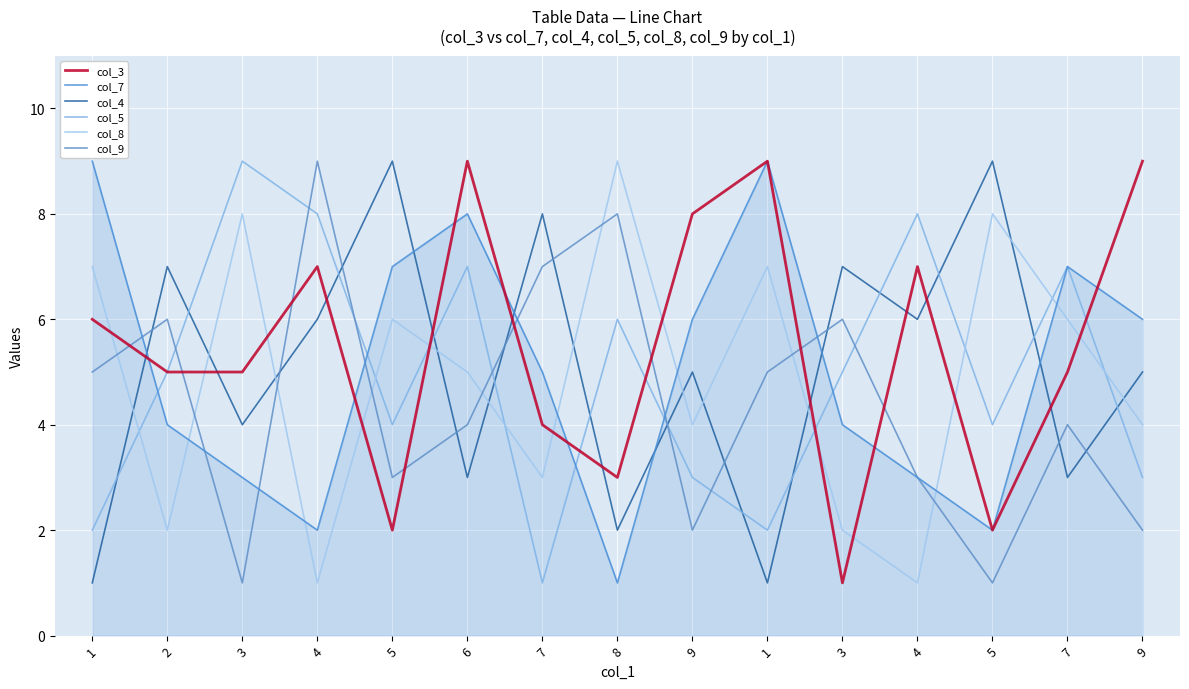

Is it true that col_5 equals 4 at 4?

False